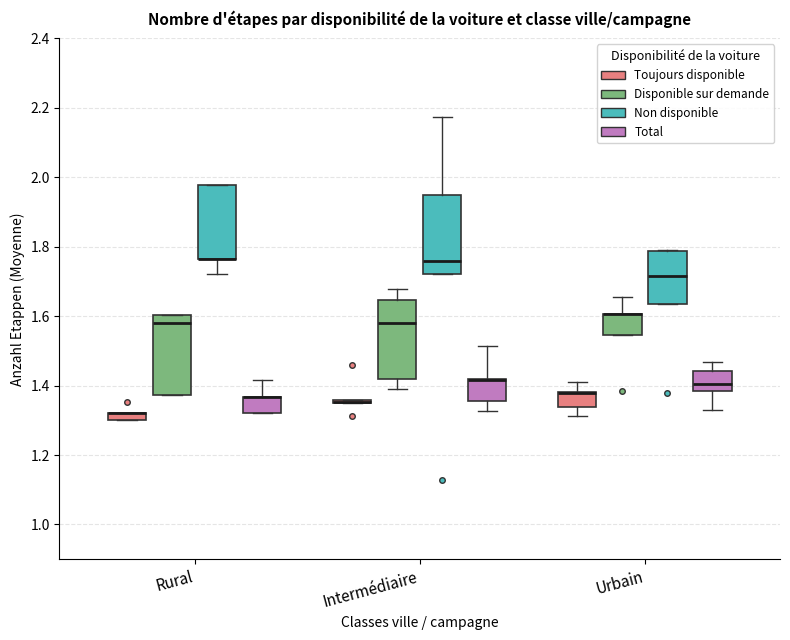

Where is the upper edge of the box for Urbain (Disponible sur demande) on the y-axis? The values are not printed on the chart, so give them approximately, as read against the axis.

1.60